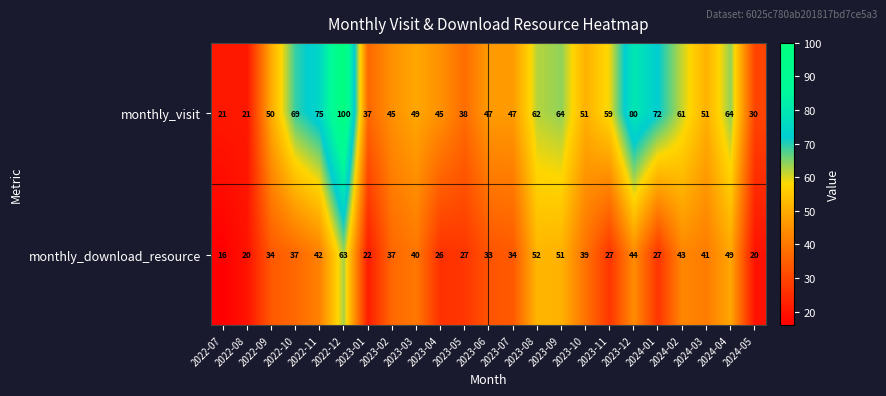

List the series in order of their overall mean, lowest first.

monthly_download_resource, monthly_visit